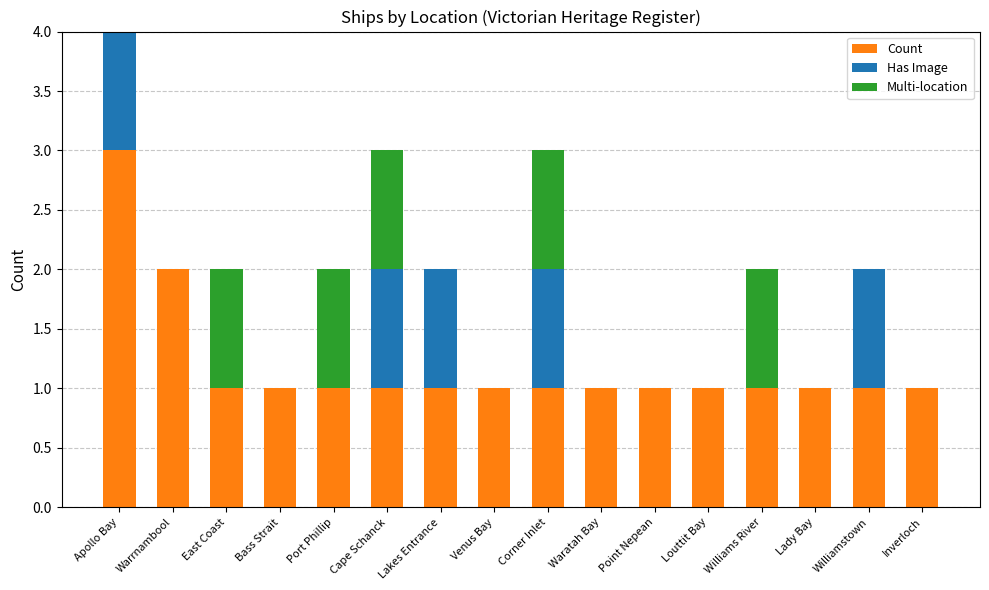

At which category is the sum across all series the highest?

Apollo Bay